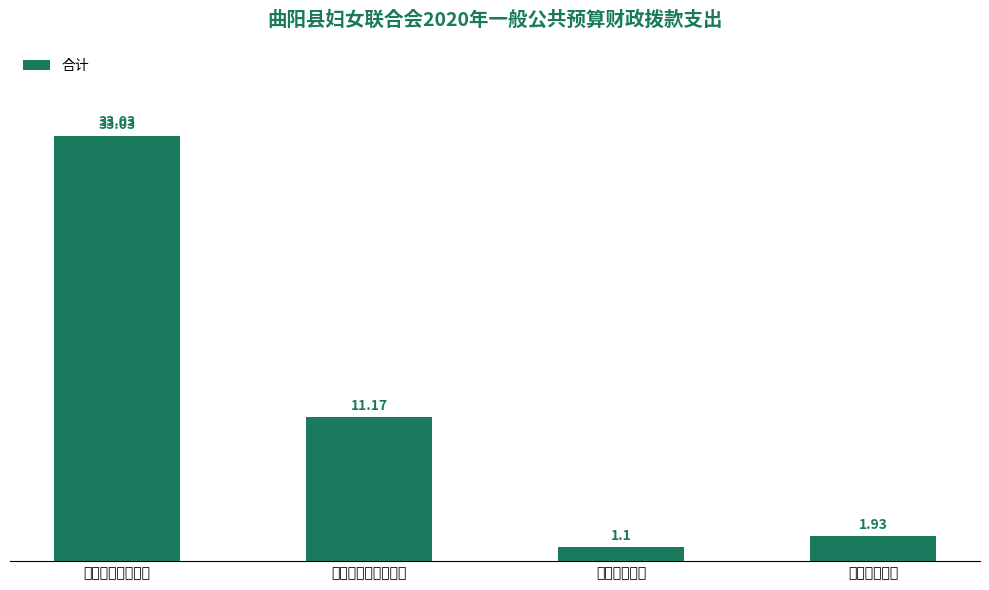

What is the change in value from 一般公共服务支出 to 住房保障支出?

-31.1